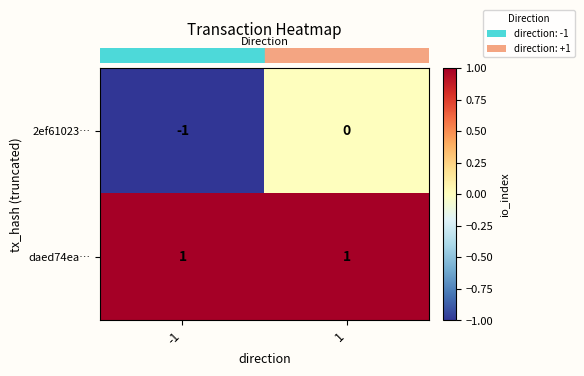

The value of 2ef61023… at 1 is 0. True or false?

True